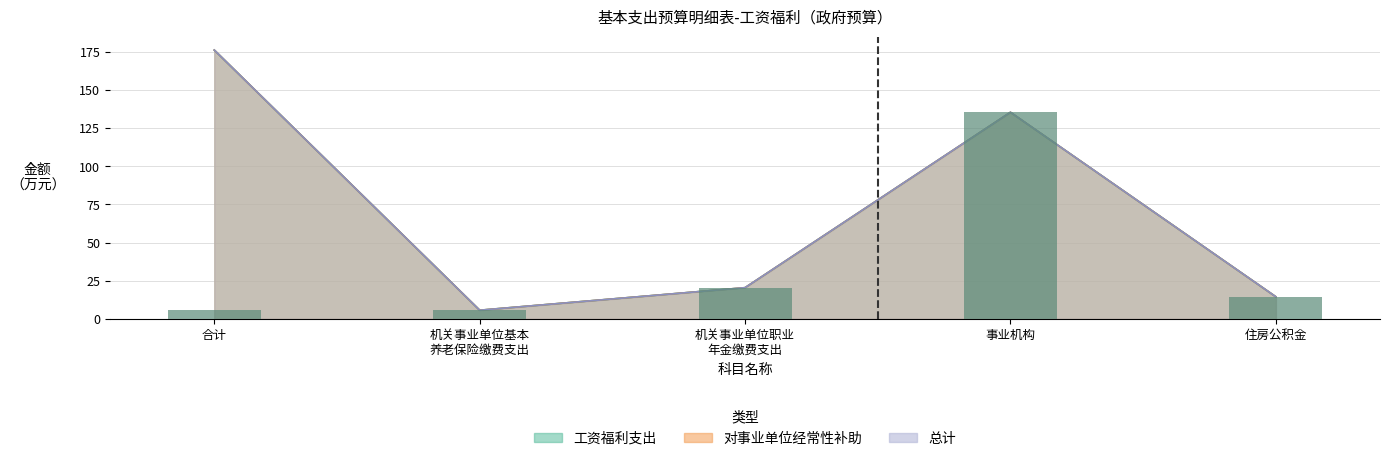

Reading right to left, list all the values displayed in this chart.

14.5	135.4	20.5	5.7	5.7